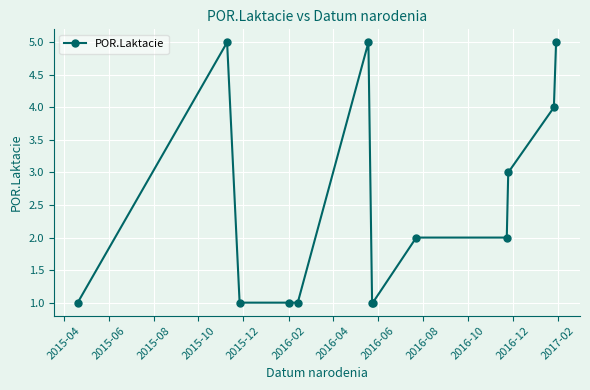

What is the value of the 7th point from the left?

1